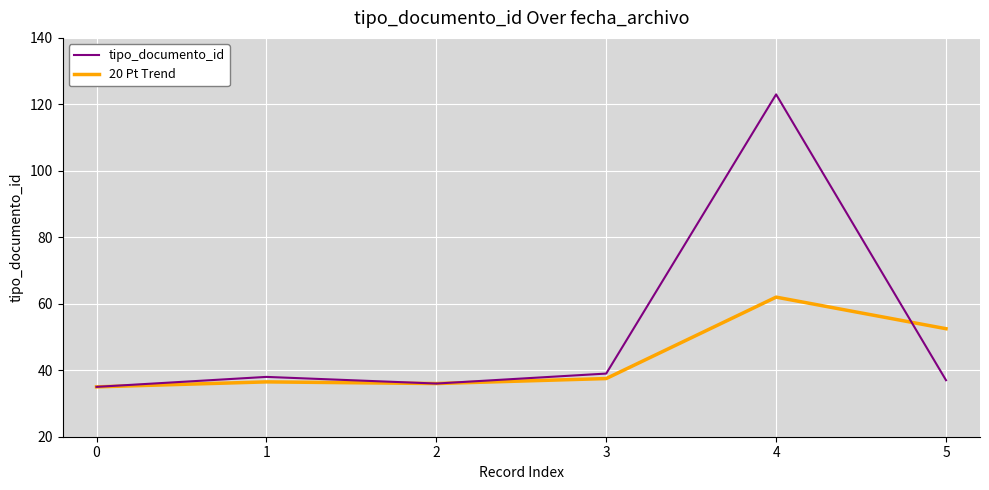

Rank the series by their maximum value, from highest to lowest.

tipo_documento_id, 20 Pt Trend